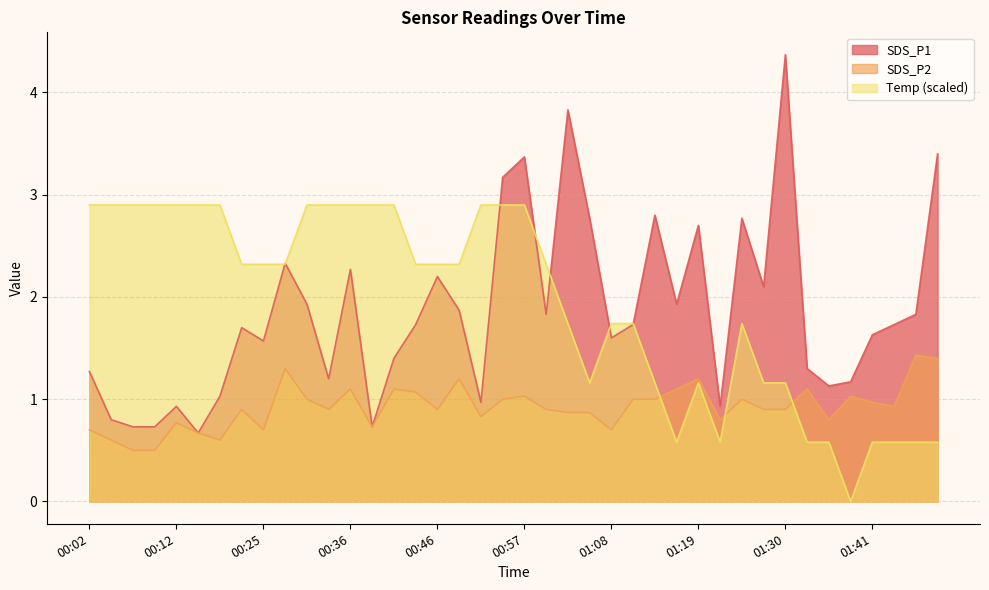

What is the difference between the highest and lowest values at 00:43?

1.3